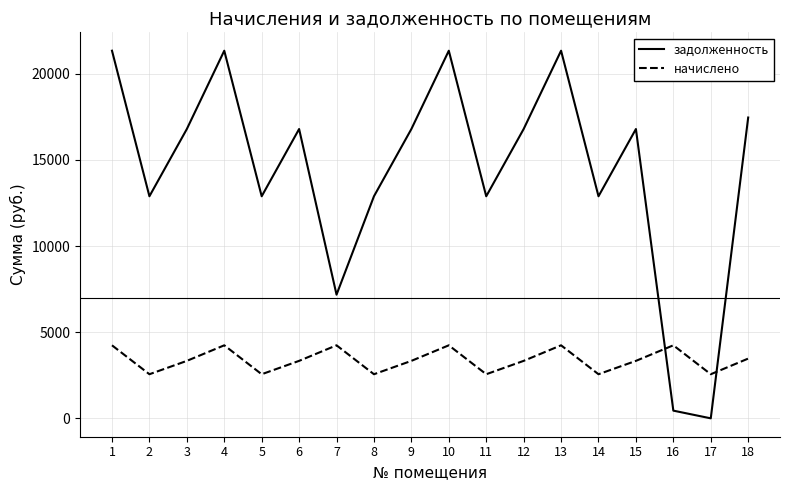

Reading left to right, extract all data points from this chart.

задолженность: 21340.1	12891.4	16794.7	21340.1	12891.4	16794.7	7179.8	12891.4	16794.7	21340.1	12891.4	16794.7	21340.1	12891.4	16794.7	448.7	1.5	17462.4
начислено: 4240.6	2561.7	3337.4	4240.6	2561.7	3337.4	4240.6	2561.7	3337.4	4240.6	2561.7	3337.4	4240.6	2561.7	3337.4	4240.6	2561.7	3470.0